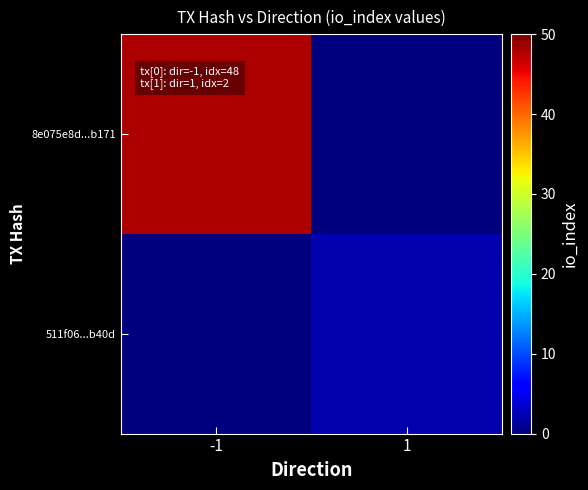

Rank the series by their maximum value, from lowest to highest.

511f06...b40d, 8e075e8d...b171